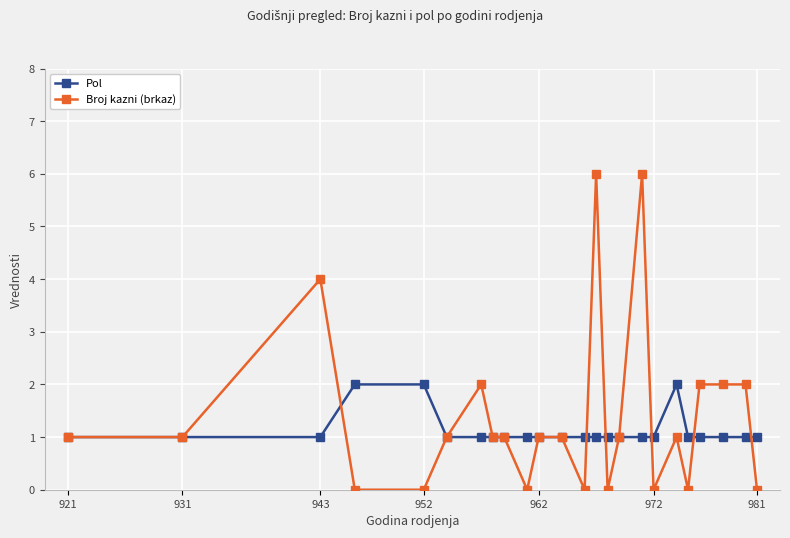

What is the greatest value displayed?

6